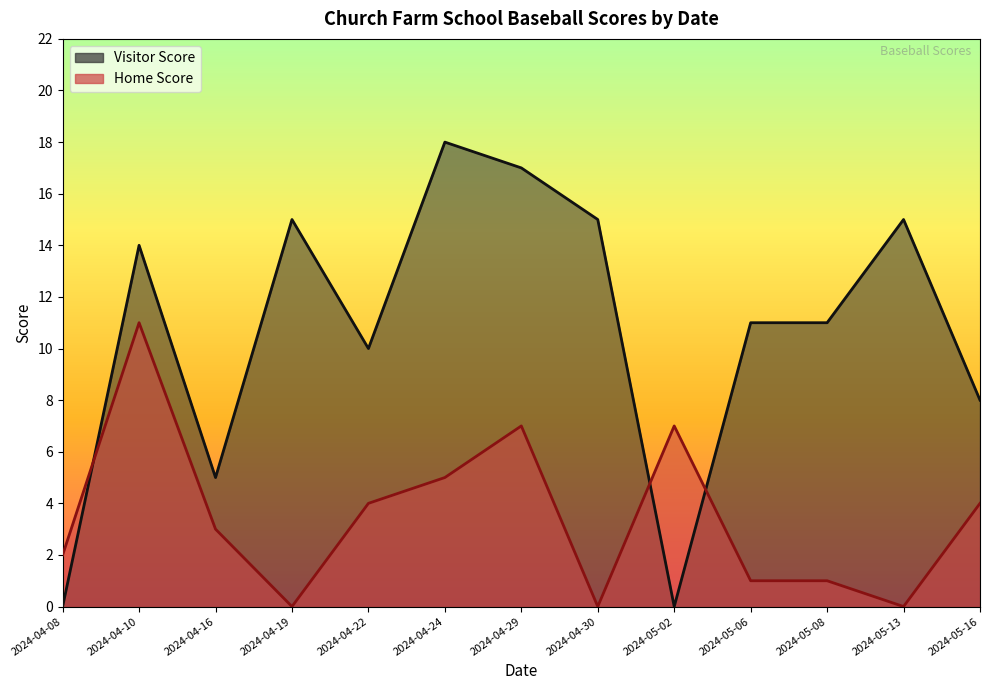

In Visitor Score, how many points are lower than both neighbors (excluding endpoints)?

3